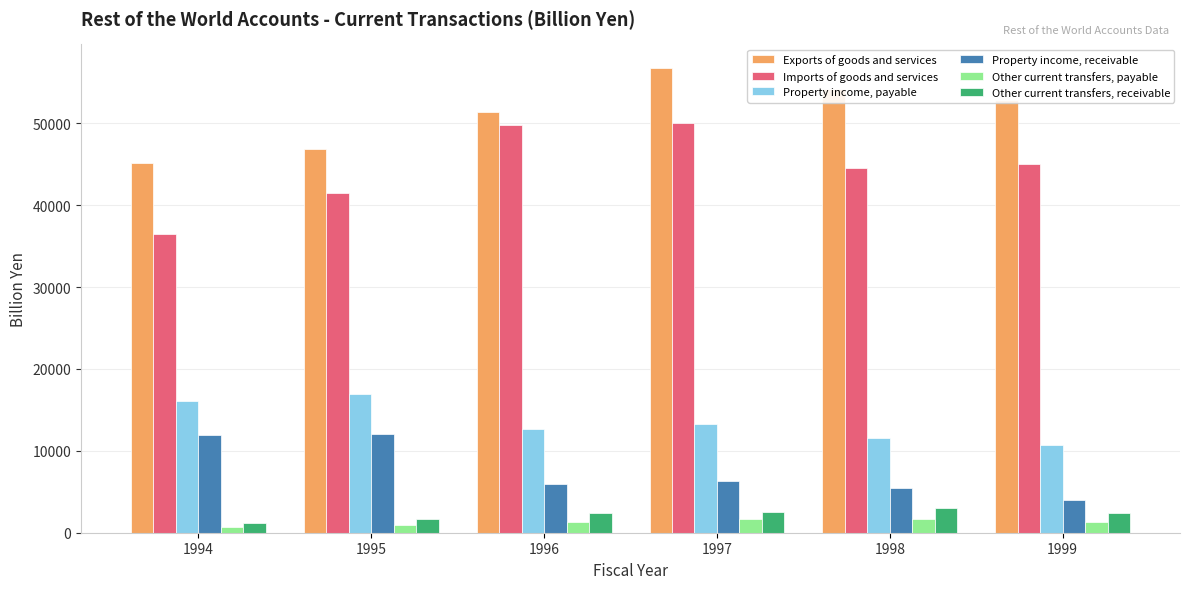

What is the lowest value of the Property income, payable series?

10732.3